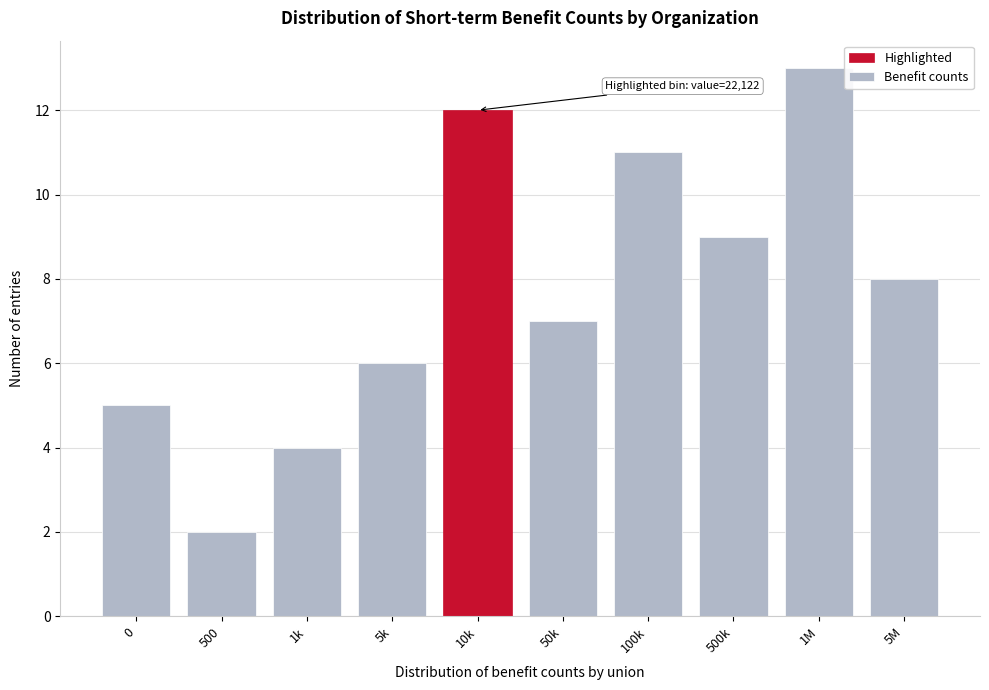

Reading right to left, what are all the values shown in this chart?

8	13	9	11	7	12	6	4	2	5